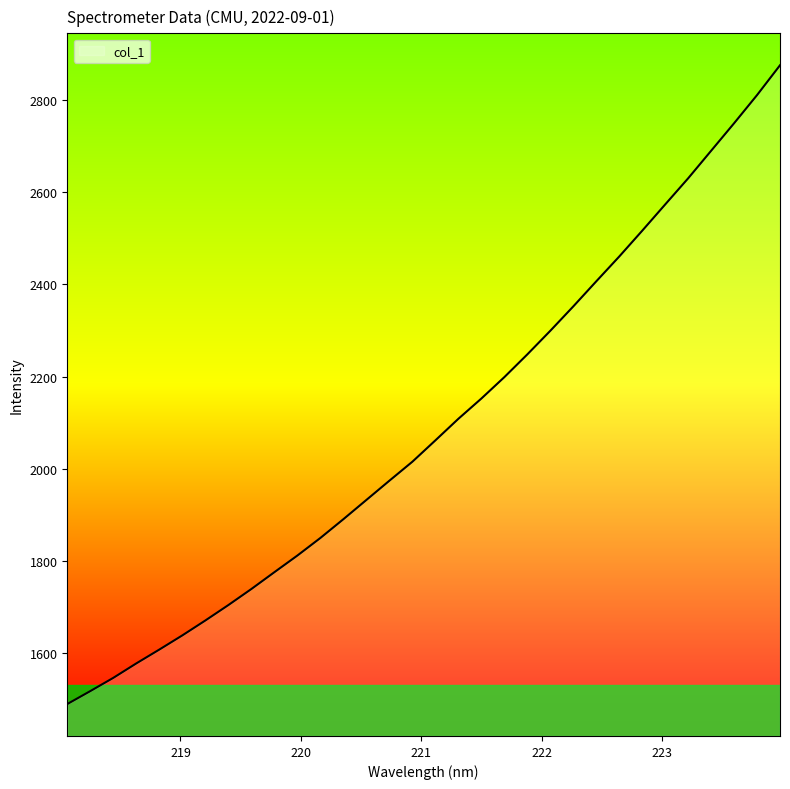

What is the smallest value displayed?

1489.1